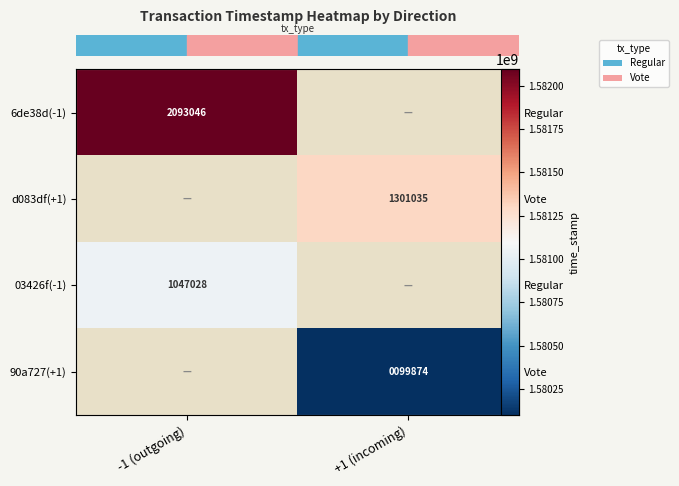

At which category does the chart reach its peak across all series?

-1 (outgoing)